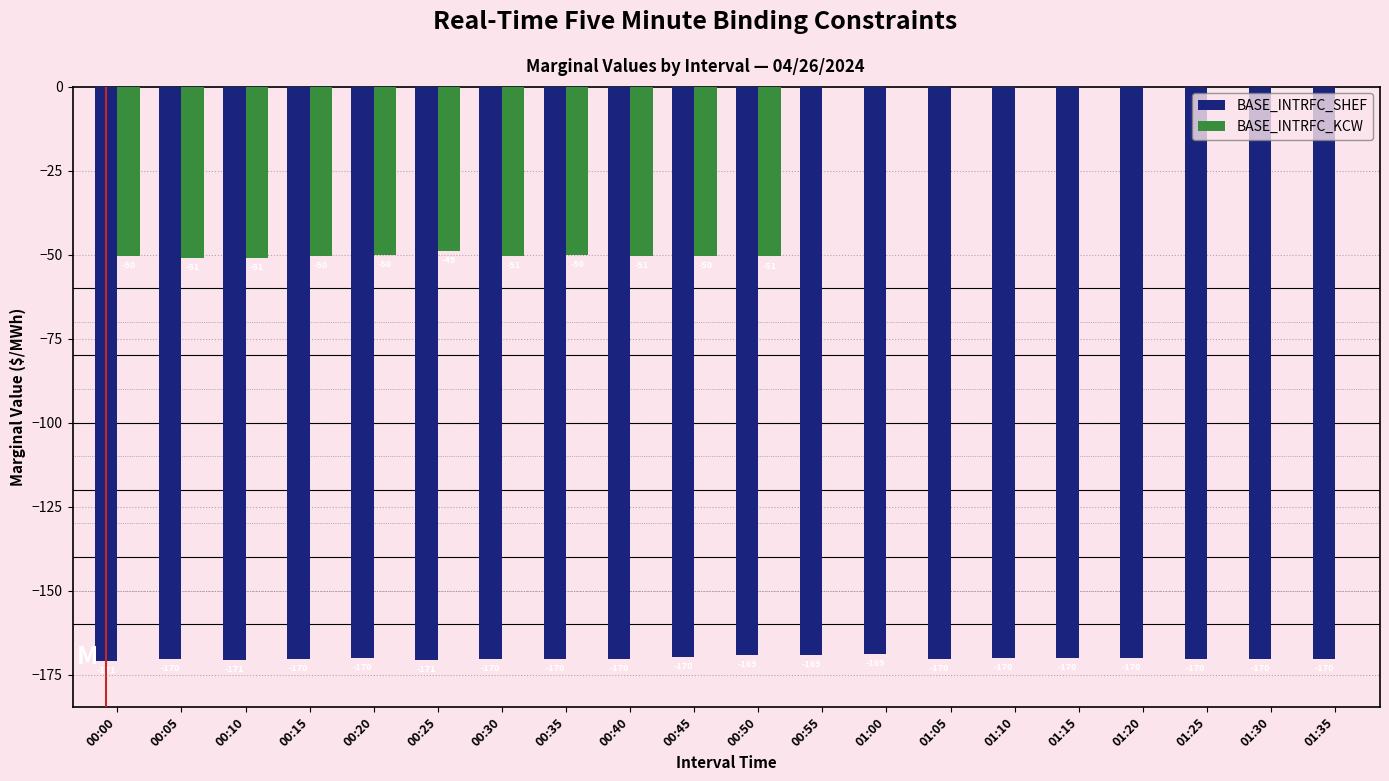

What is the total value across all series at 00:40?

-221.0